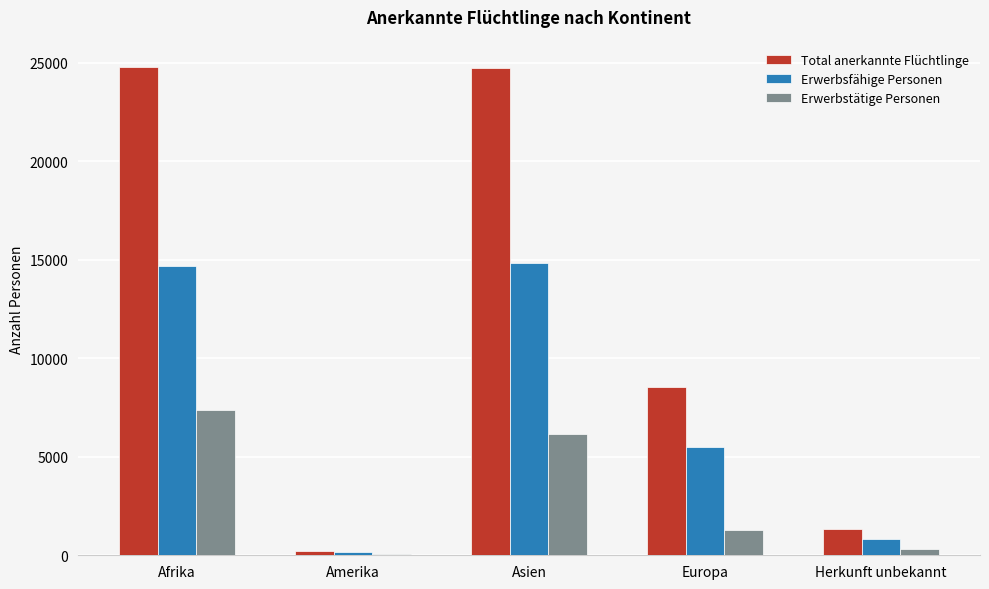

What is the sum of all Erwerbstätige Personen values?

15128